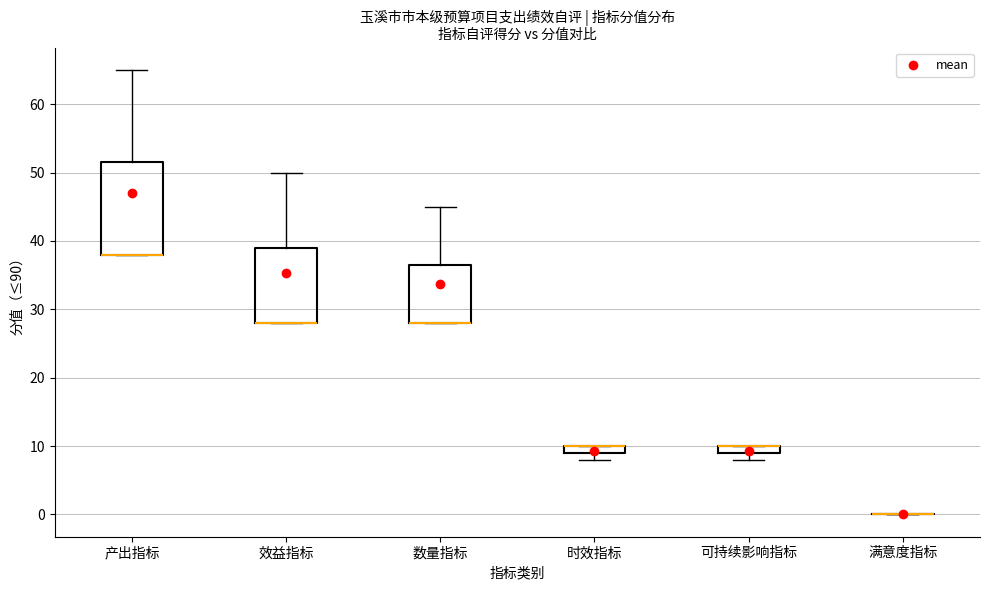

Which box is the tallest, from its lower edge to its upper edge?

产出指标